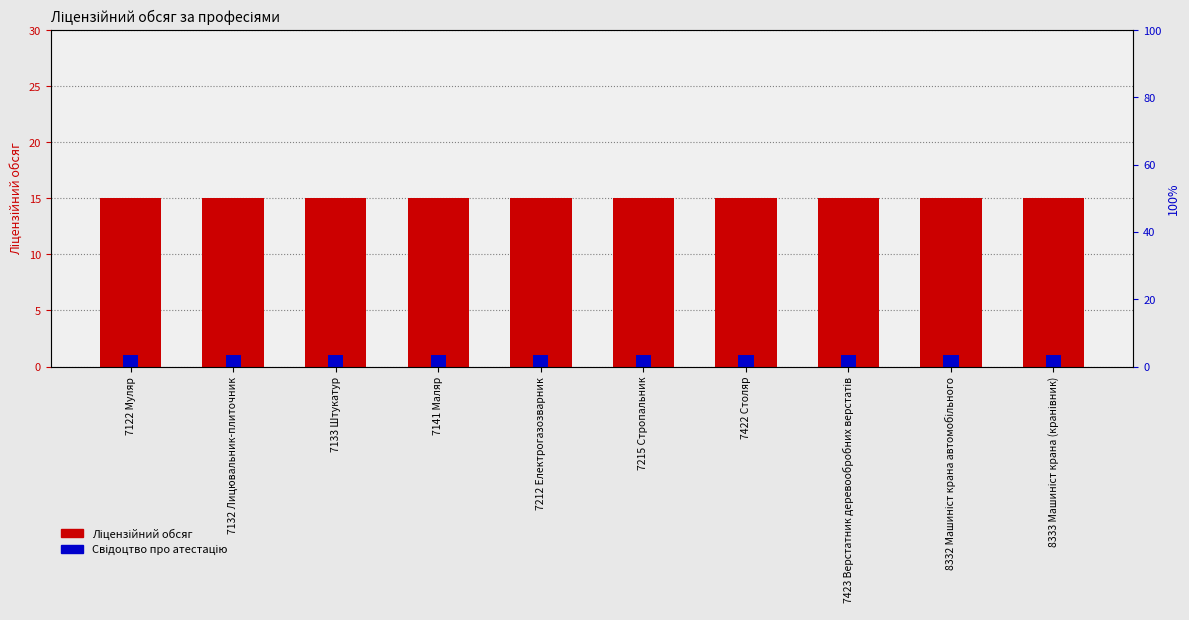

True or false: Свідоцтво про атестацію has a value of 1 at 7132 Лицювальник-плиточник.

True